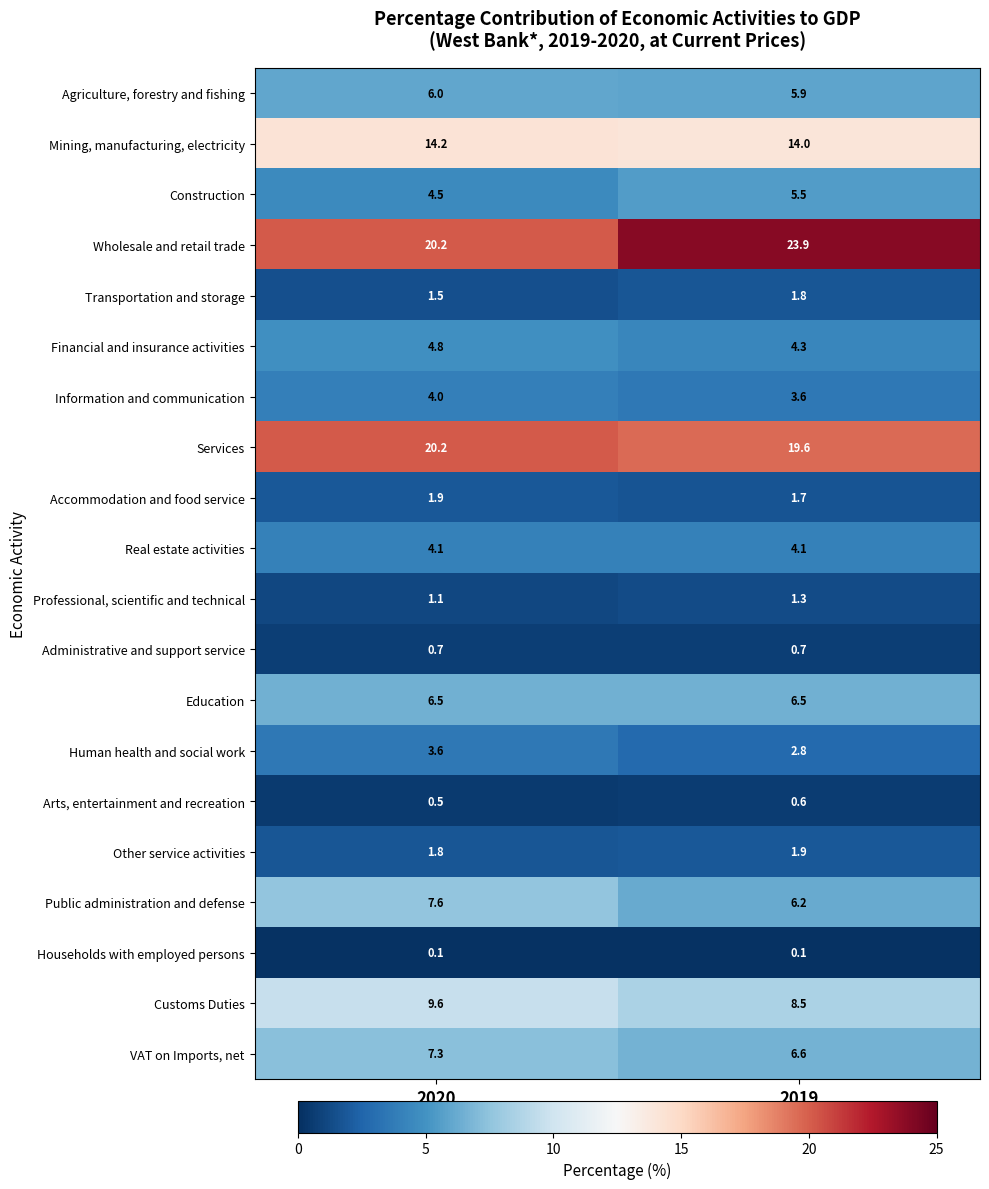

At which category is the sum across all series the highest?

2020